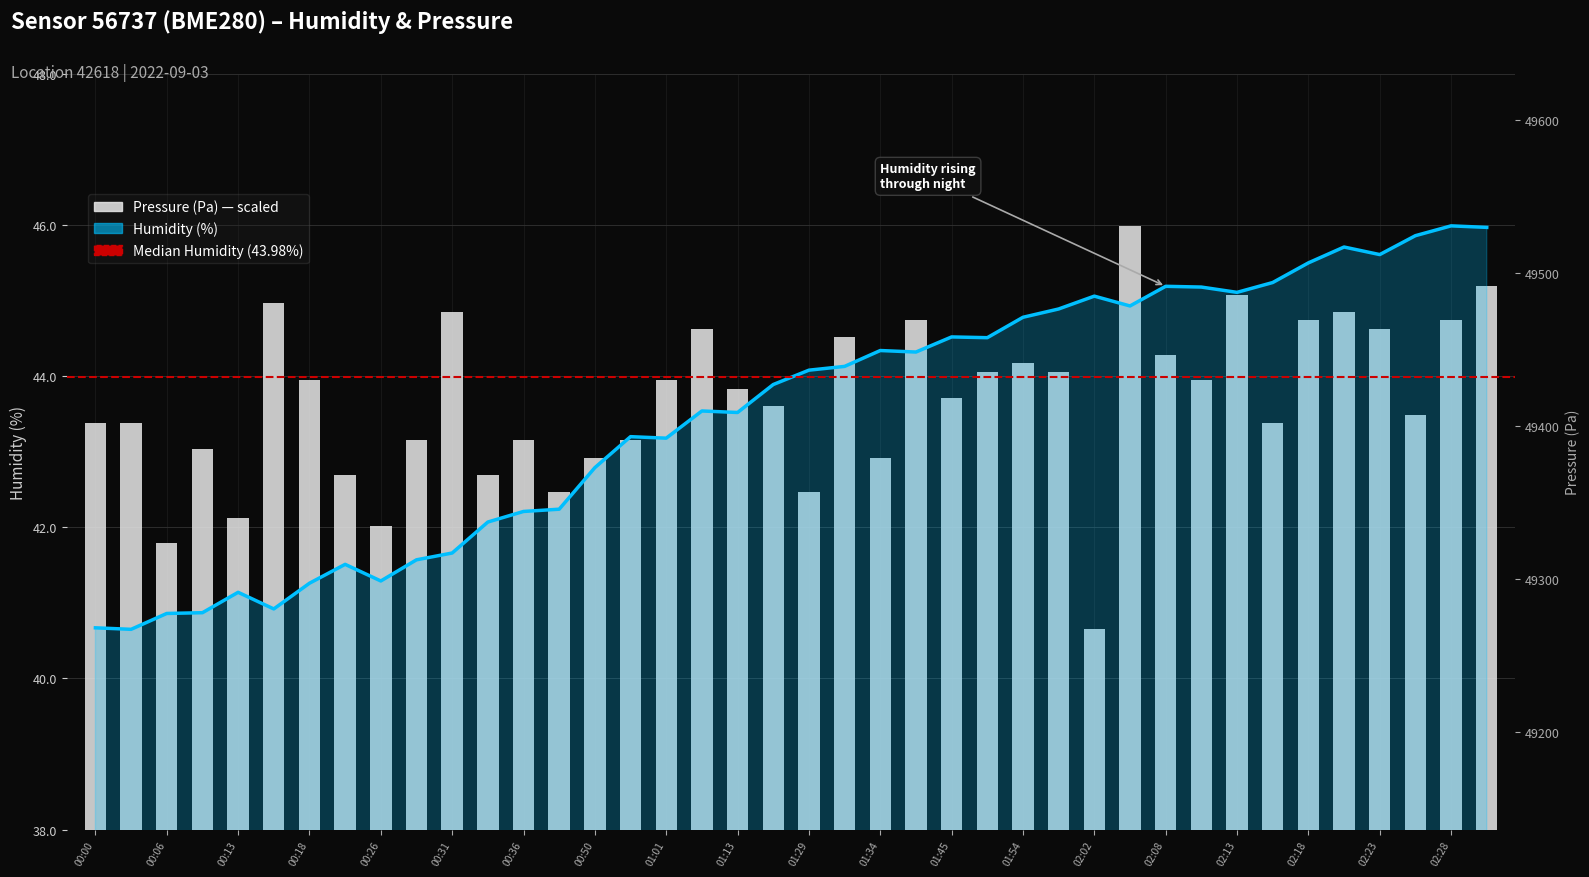

What is the sum of all Humidity (%) values?

1740.0